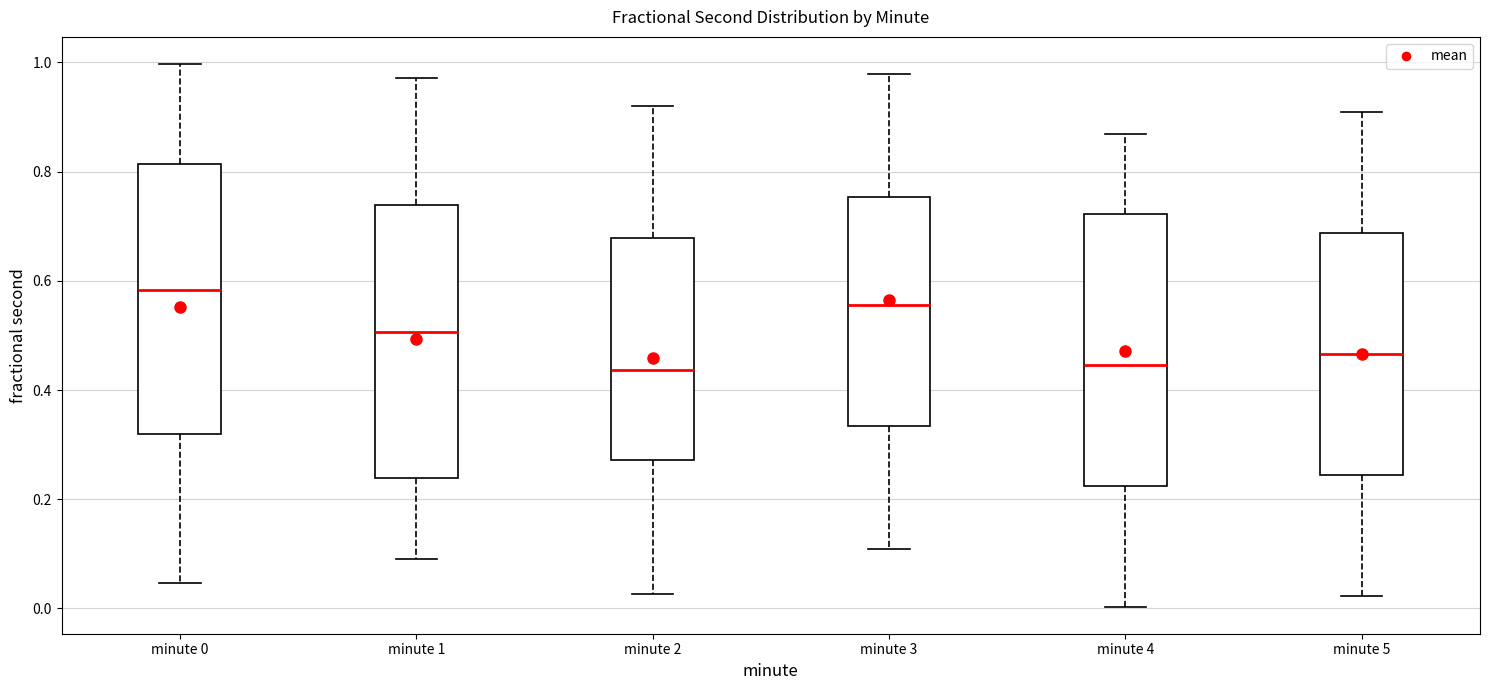

Reading left to right, read every box against the y-axis: the position of its median line, the range the box covers, and the ends of its whiskers. The values are not printed on the chart, so give them approximately, as read against the axis.

minute 0: median 0.58, box 0.32 to 0.82, whiskers 0.04 to 1.00
minute 1: median 0.50, box 0.24 to 0.74, whiskers 0.10 to 0.98
minute 2: median 0.44, box 0.28 to 0.68, whiskers 0.02 to 0.92
minute 3: median 0.56, box 0.34 to 0.76, whiskers 0.10 to 0.98
minute 4: median 0.44, box 0.22 to 0.72, whiskers 0.00 to 0.86
minute 5: median 0.46, box 0.24 to 0.68, whiskers 0.02 to 0.90